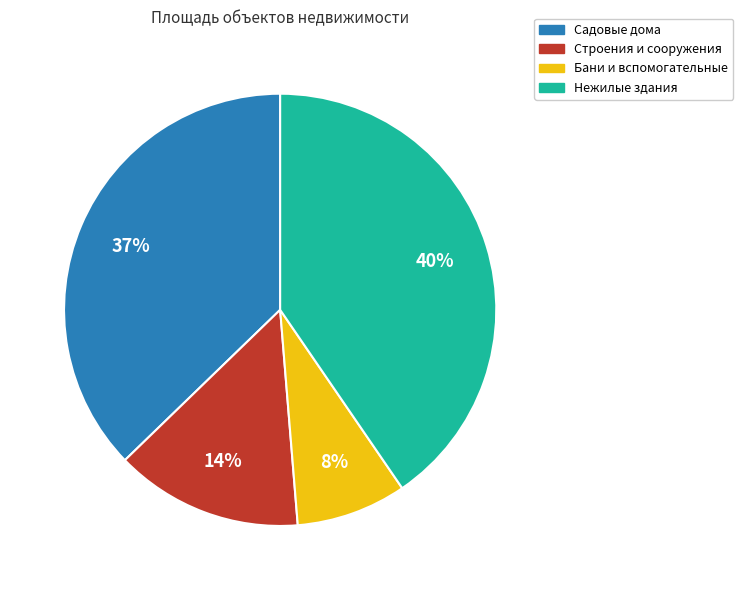

To the nearest percent, what is the average slice percentage?

25%